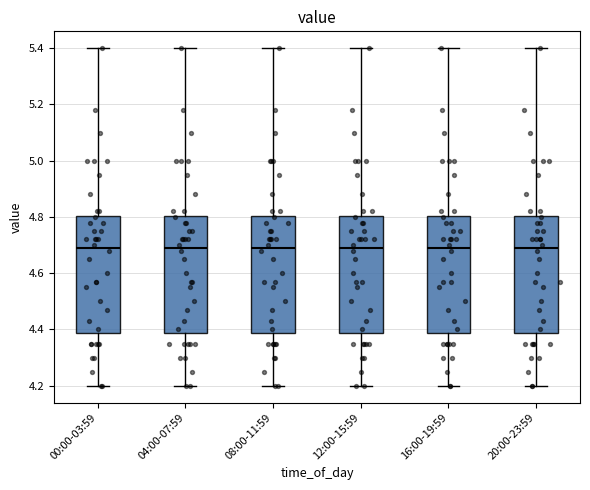

Reading left to right, read every box against the y-axis: the position of its median line, the range the box covers, and the ends of its whiskers. The values are not printed on the chart, so give them approximately, as read against the axis.

00:00-03:59: median 4.70, box 4.38 to 4.80, whiskers 4.20 to 5.40
04:00-07:59: median 4.70, box 4.38 to 4.80, whiskers 4.20 to 5.40
08:00-11:59: median 4.70, box 4.38 to 4.80, whiskers 4.20 to 5.40
12:00-15:59: median 4.70, box 4.38 to 4.80, whiskers 4.20 to 5.40
16:00-19:59: median 4.70, box 4.38 to 4.80, whiskers 4.20 to 5.40
20:00-23:59: median 4.70, box 4.38 to 4.80, whiskers 4.20 to 5.40